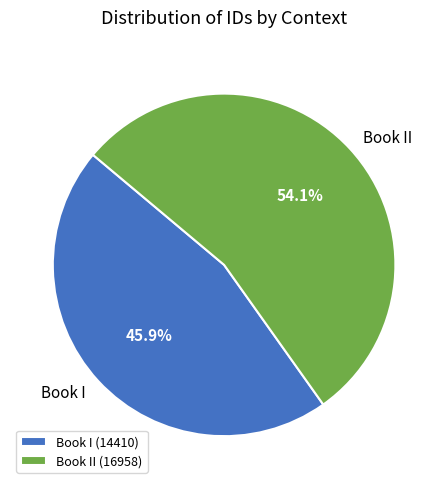

Which has a higher value, Book II or Book I?

Book II